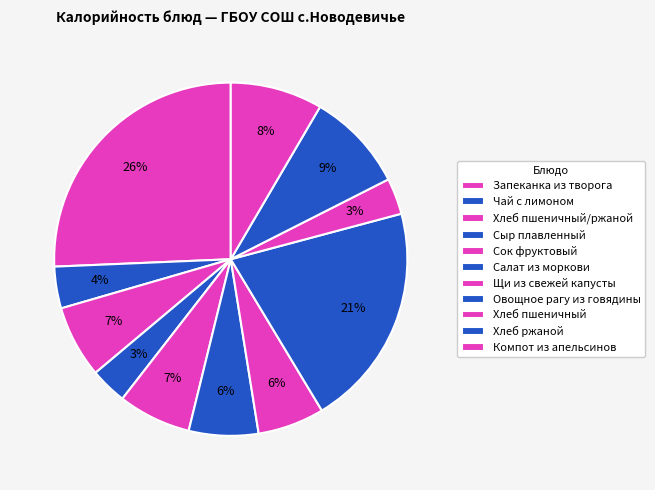

Which category has the biggest portion of the pie?

Запеканка из творога